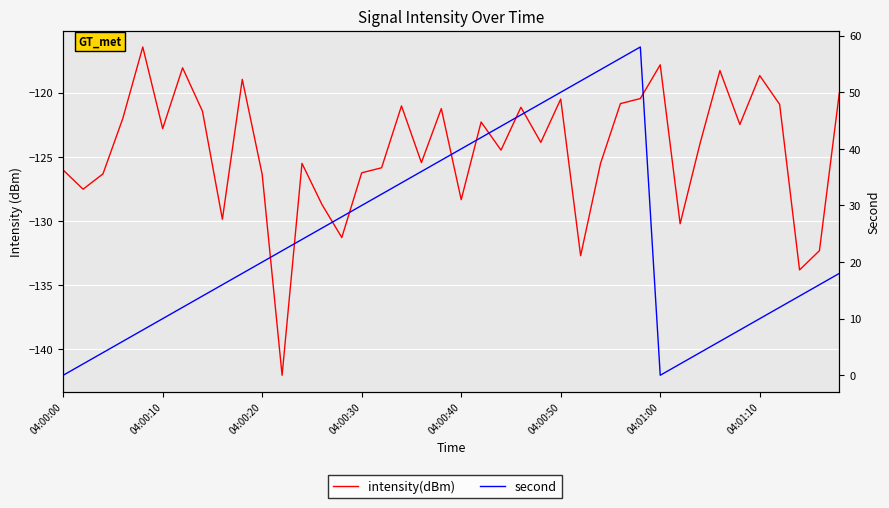

What is the greatest value displayed?

58.0